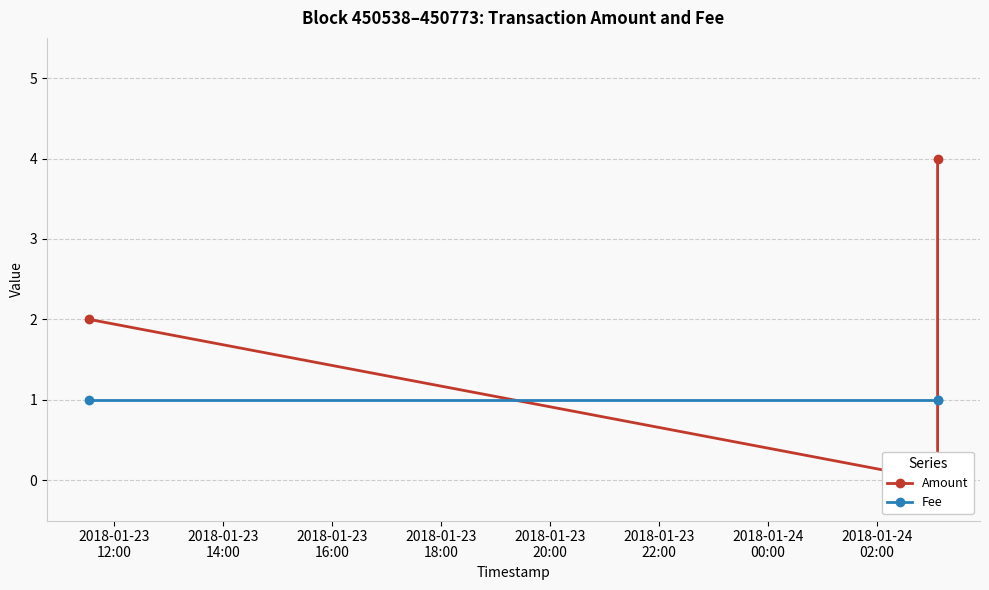

What is the average value of the Amount series?

2